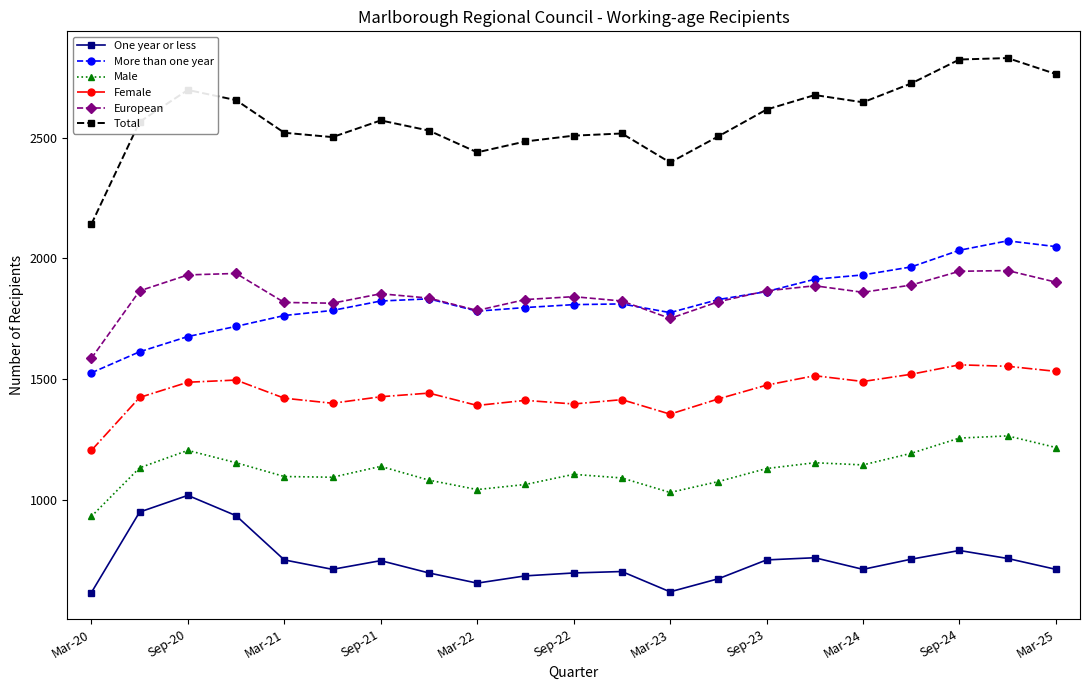

List the series in order of their peak value, lowest first.

One year or less, Male, Female, European, More than one year, Total